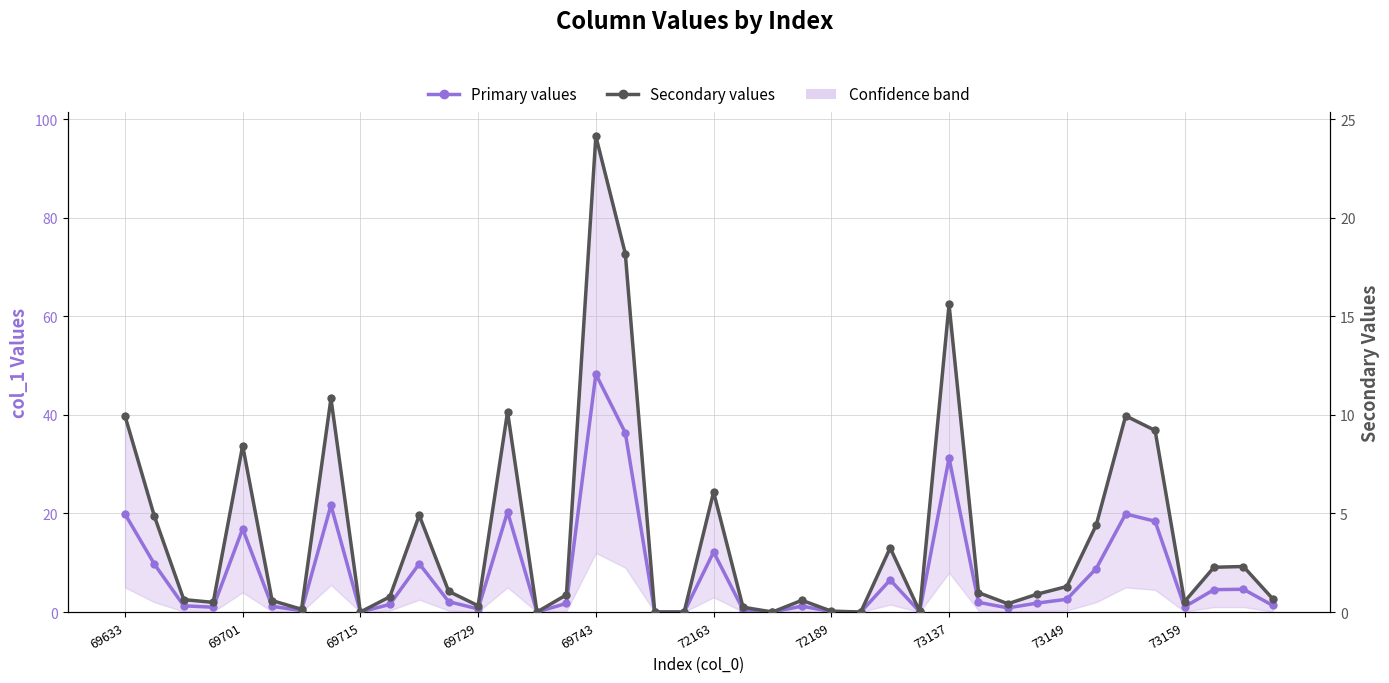

At which category is the sum across all series the highest?

69743